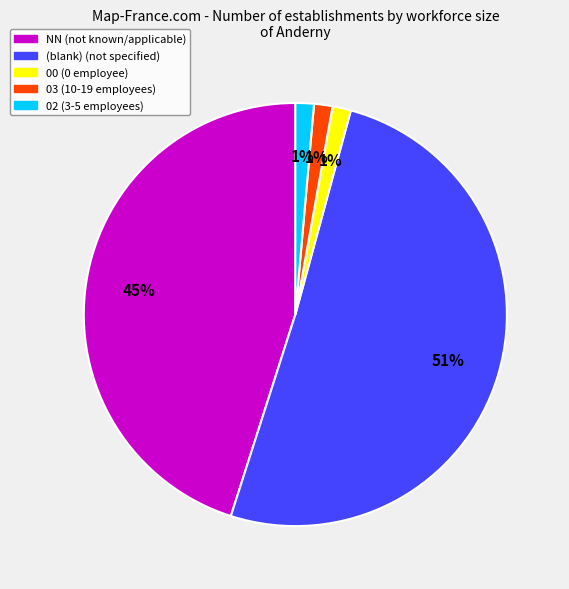

Is there any slice that represents more than half of the pie?

Yes